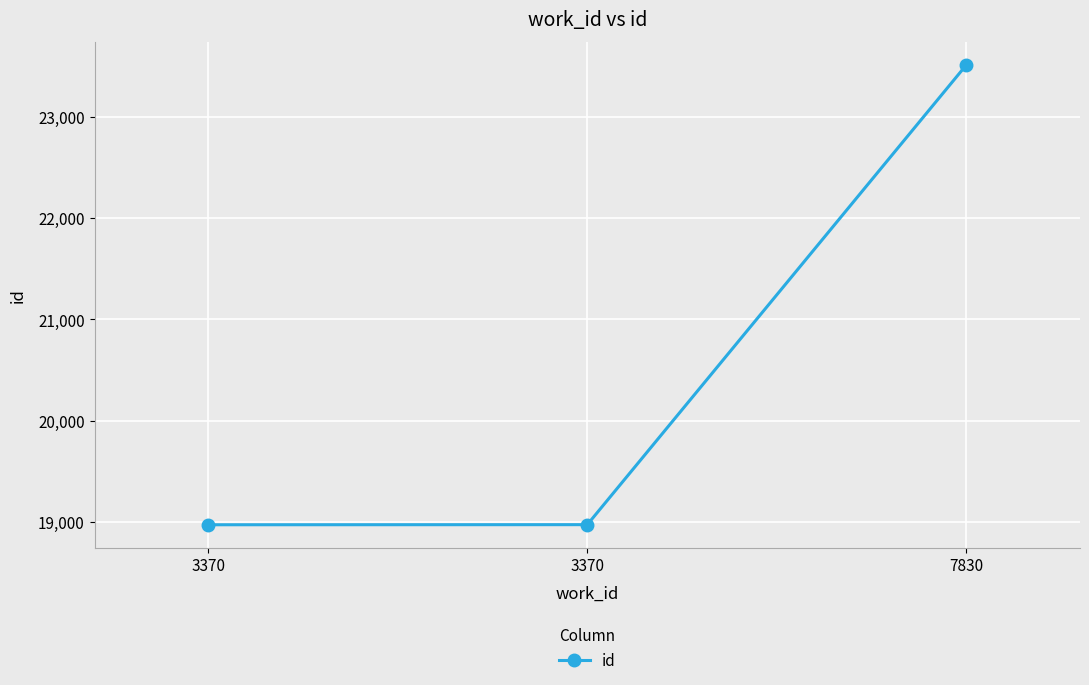

What is the change in value from 3370 to 7830?

+4541